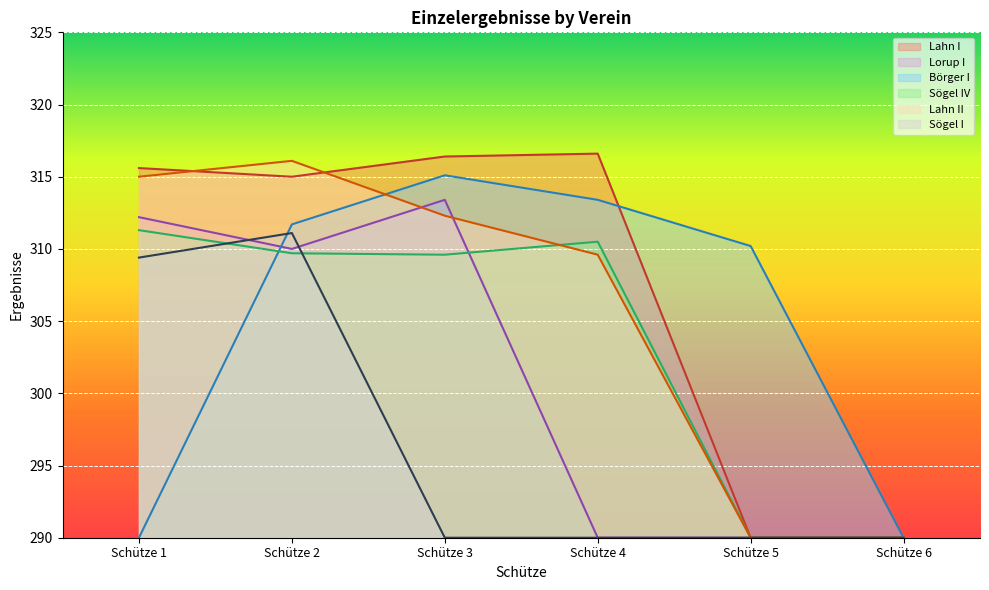

List the series in order of their peak value, lowest first.

Sögel I, Sögel IV, Lorup I, Börger I, Lahn II, Lahn I